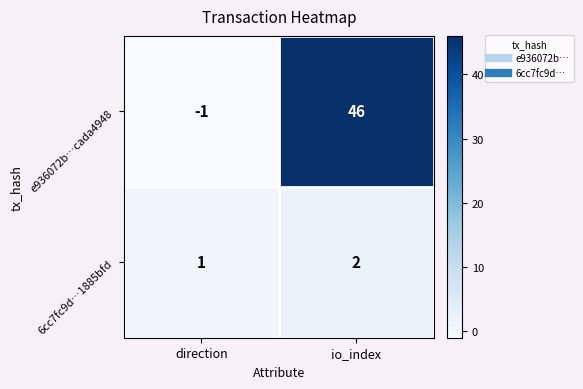

How many distinct data groups are displayed?

2